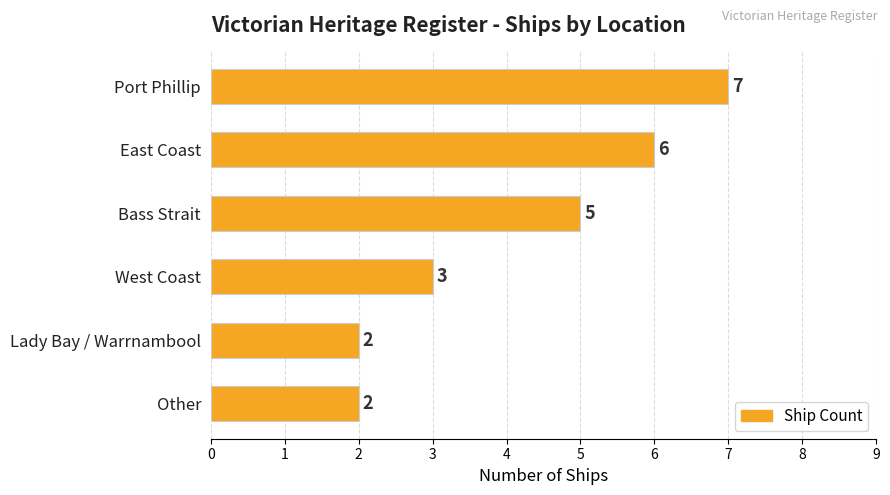

True or false: the data shows 8 at Bass Strait.

False